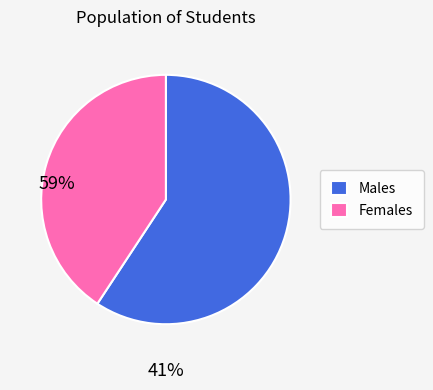

Which slice represents more than half of the pie?

Males